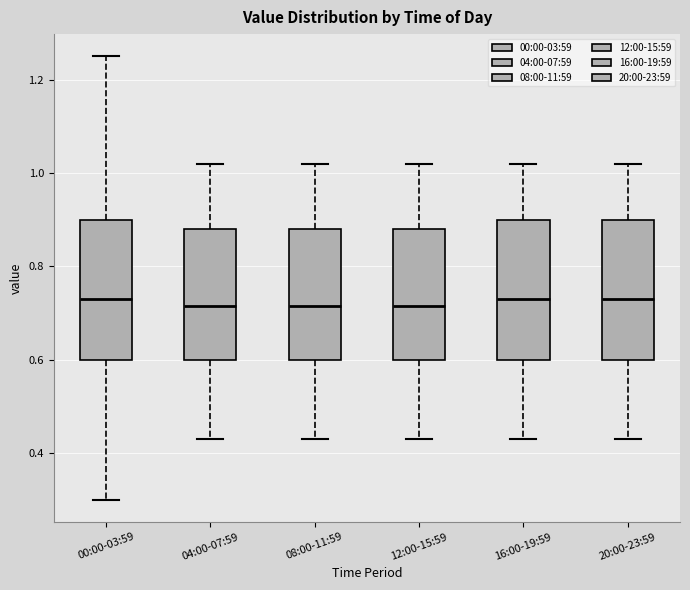

Where does the upper whisker of the box for 12:00-15:59 end on the y-axis? The values are not printed on the chart, so give them approximately, as read against the axis.

1.02